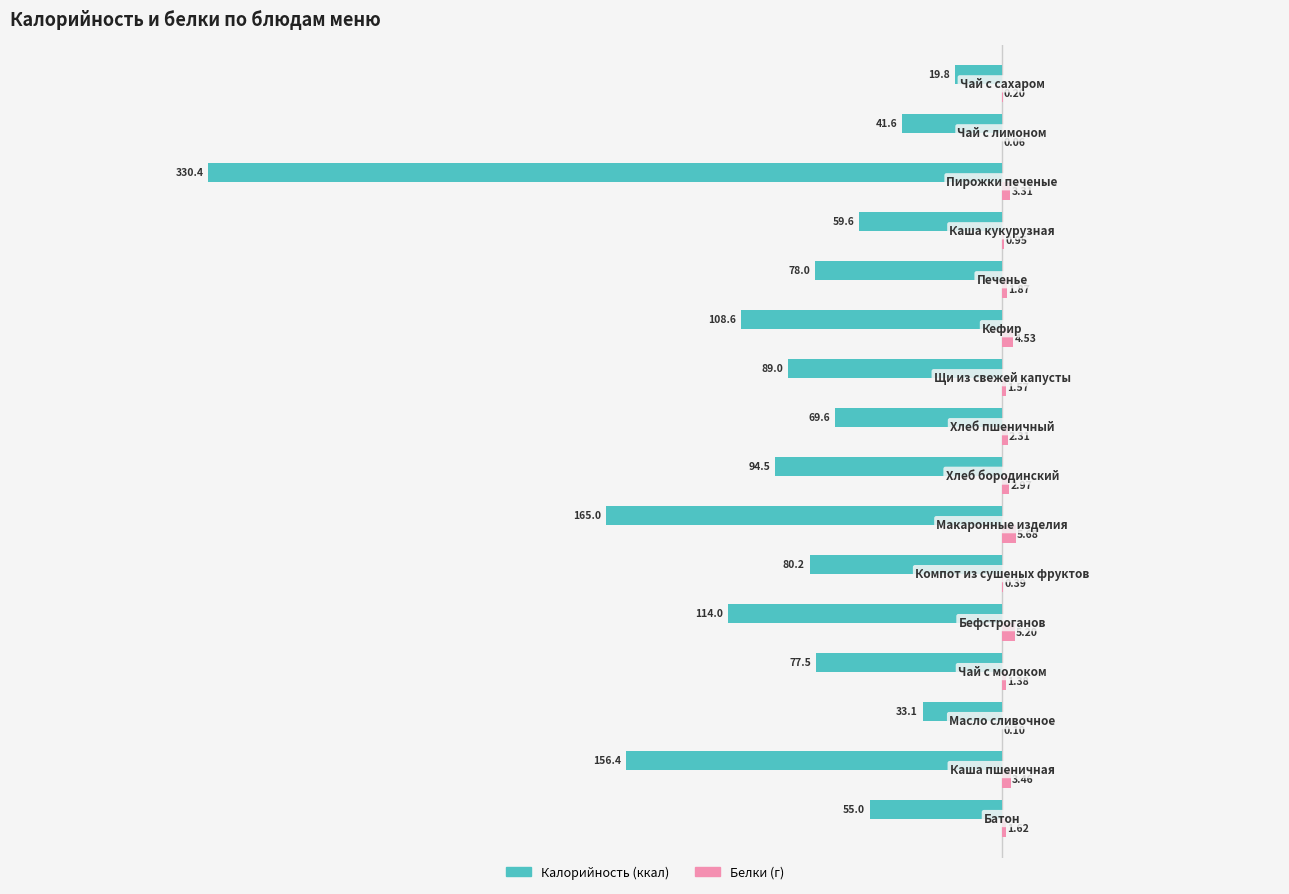

How many series are shown in this chart?

2